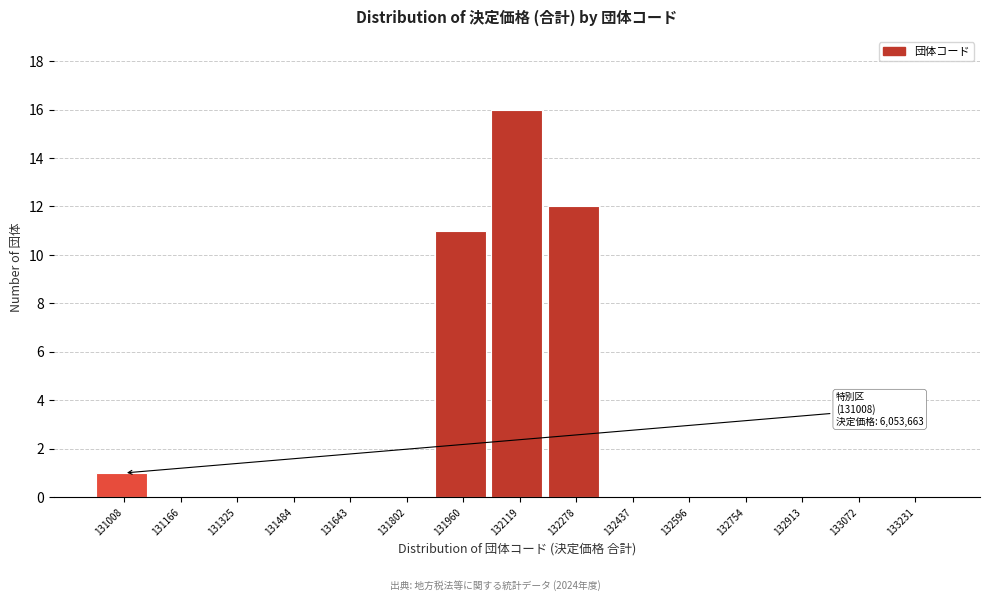

Reading right to left, list all the values displayed in this chart.

133231=0	133072=0	132913=0	132754=0	132596=0	132437=0	132278=12	132119=16	131960=11	131802=0	131643=0	131484=0	131325=0	131166=0	131008=1